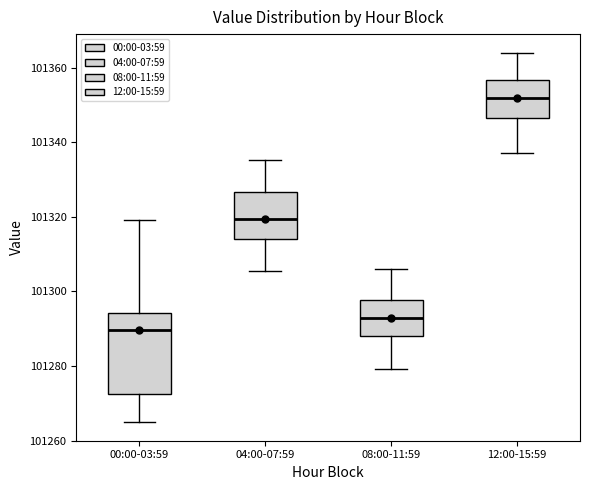

Reading left to right, read every box against the y-axis: the position of its median line, the range the box covers, and the ends of its whiskers. The values are not printed on the chart, so give them approximately, as read against the axis.

00:00-03:59: median 101290, box 101272 to 101294, whiskers 101264 to 101320
04:00-07:59: median 101320, box 101314 to 101326, whiskers 101306 to 101336
08:00-11:59: median 101294, box 101288 to 101298, whiskers 101280 to 101306
12:00-15:59: median 101352, box 101346 to 101356, whiskers 101338 to 101364